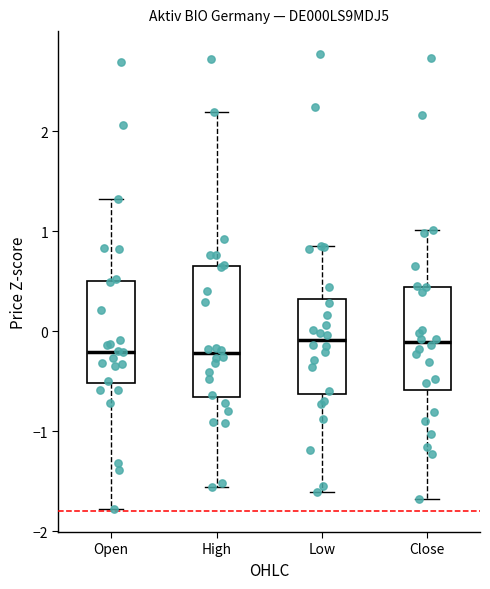

Reading left to right, read every box against the y-axis: the position of its median line, the range the box covers, and the ends of its whiskers. The values are not printed on the chart, so give them approximately, as read against the axis.

Open: median -0.2, box -0.5 to 0.5, whiskers -1.8 to 1.3
High: median -0.2, box -0.7 to 0.6, whiskers -1.6 to 2.2
Low: median -0.1, box -0.6 to 0.3, whiskers -1.6 to 0.8
Close: median -0.1, box -0.6 to 0.4, whiskers -1.7 to 1.0